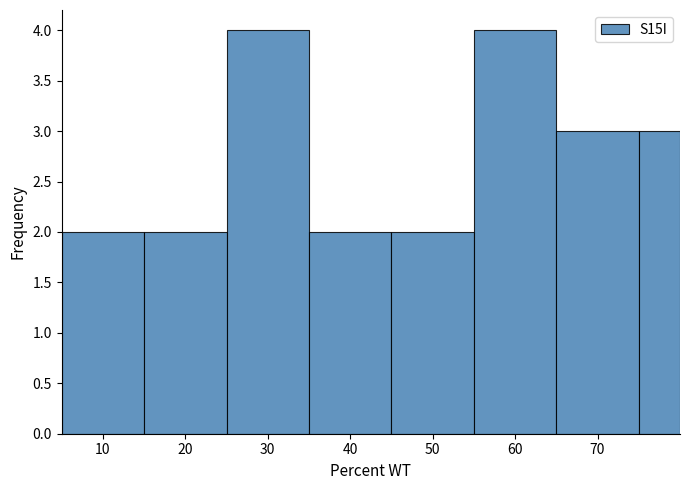

Reading left to right, list every bar in this chart as the range it spans on the x-axis followed by its height. The values are not printed on the chart, so give them approximately, as read against the axis.

5 to 15: 2
15 to 25: 2
25 to 35: 4
35 to 45: 2
45 to 55: 2
55 to 65: 4
65 to 75: 3
75 to 80: 3